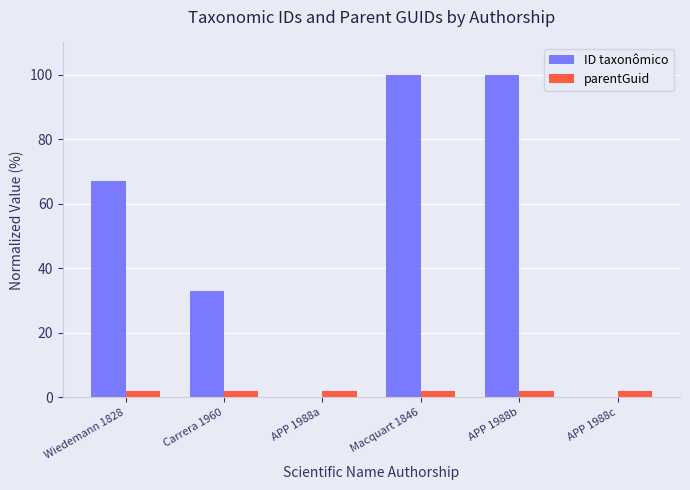

Between Wiedemann 1828 and Macquart 1846, which series saw the biggest shift?

ID taxonômico